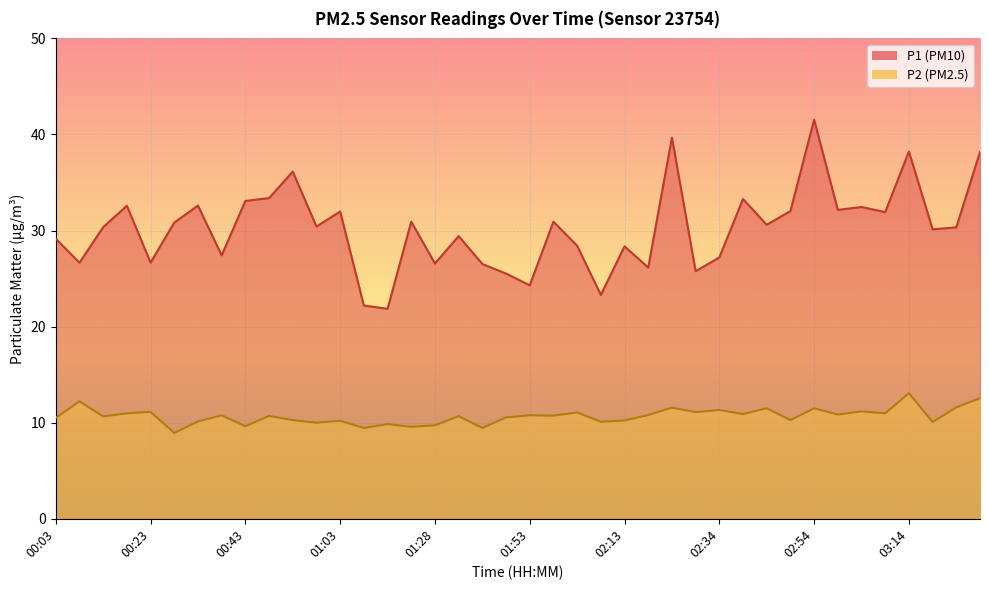

True or false: P2 has more than 2 points higher than both neighbors.

True